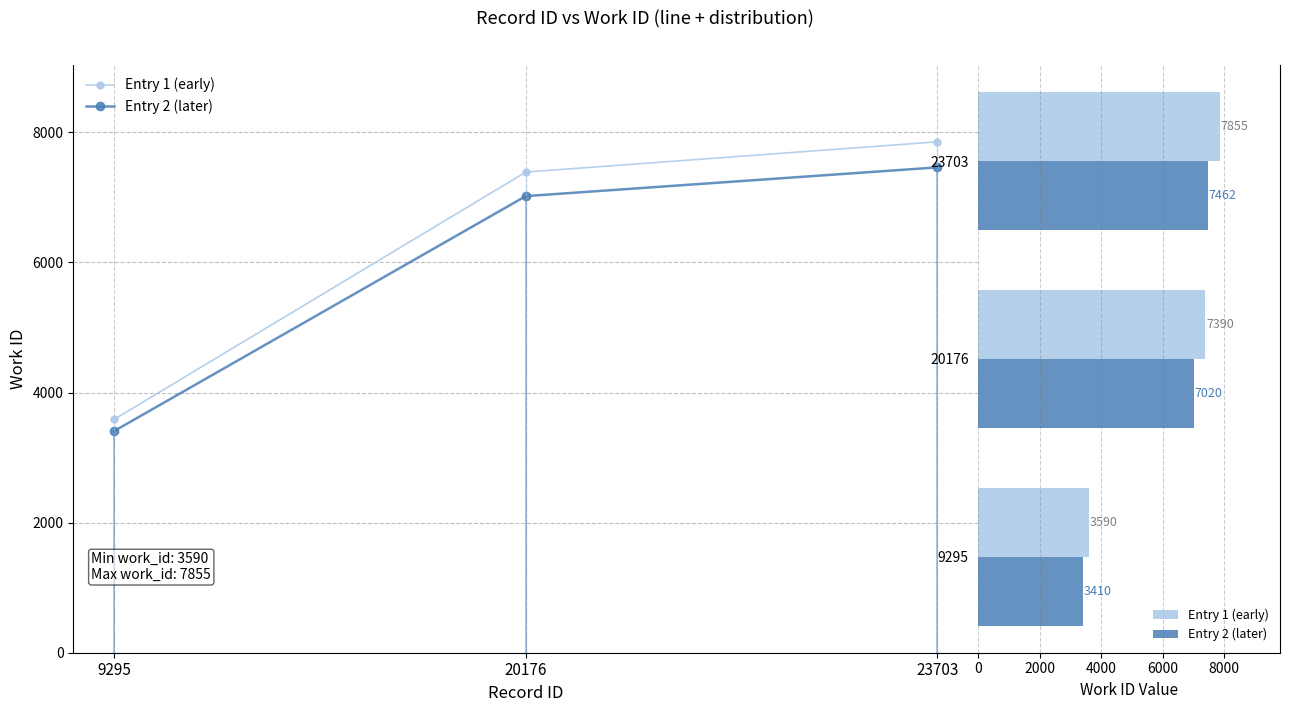

What is the difference between the maximum and minimum values in the Entry 2 (later) series?

4052